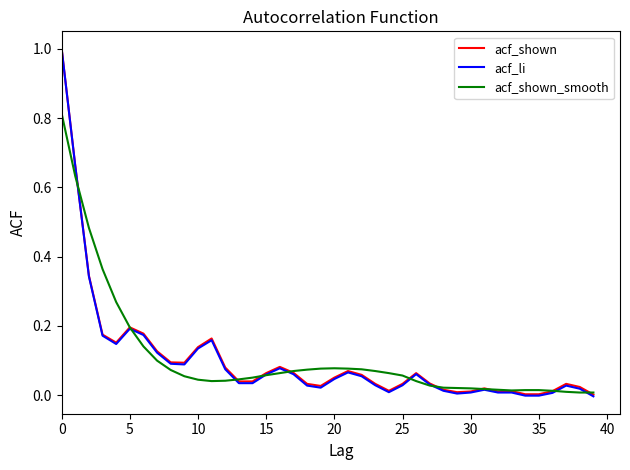

Which series has the widest spread of values?

acf_li